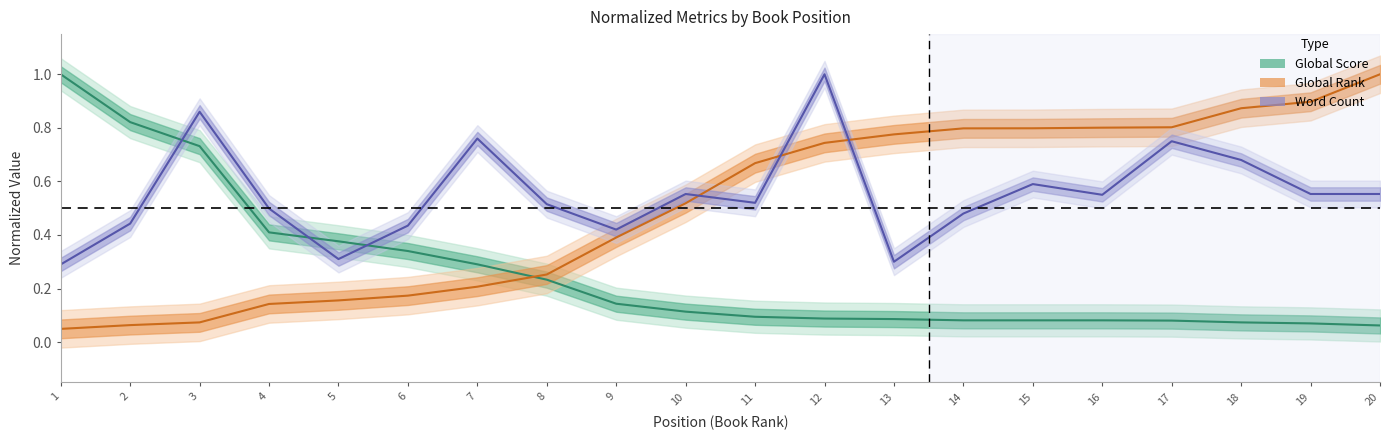

Does the chart have visible grid lines?

No